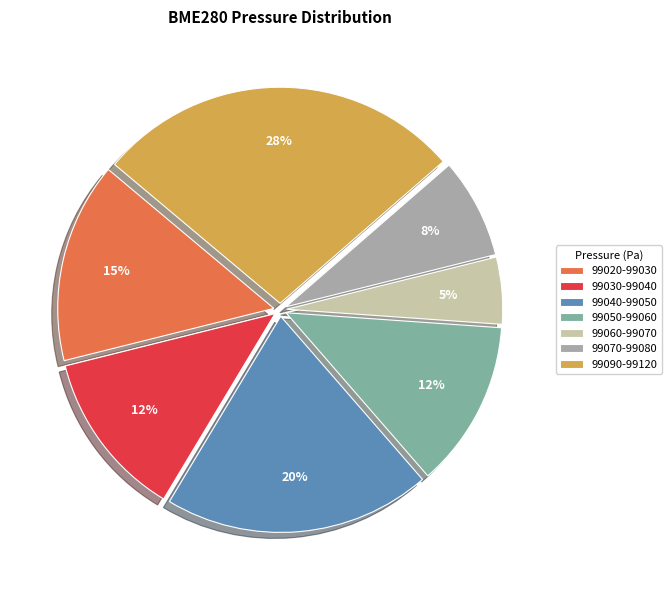

Does 99020-99030 represent more than half of the total?

No